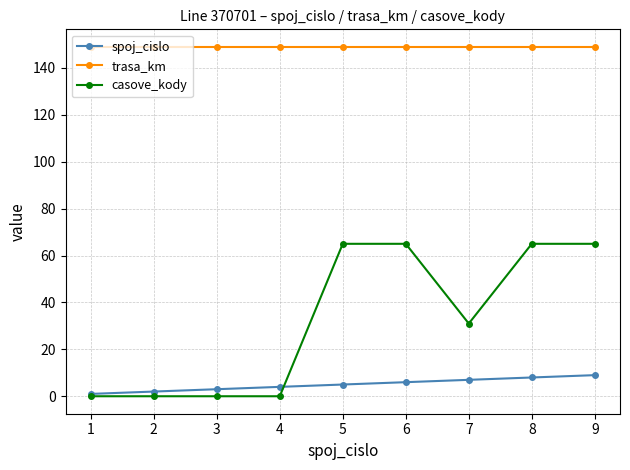

What is the greatest value displayed?

149